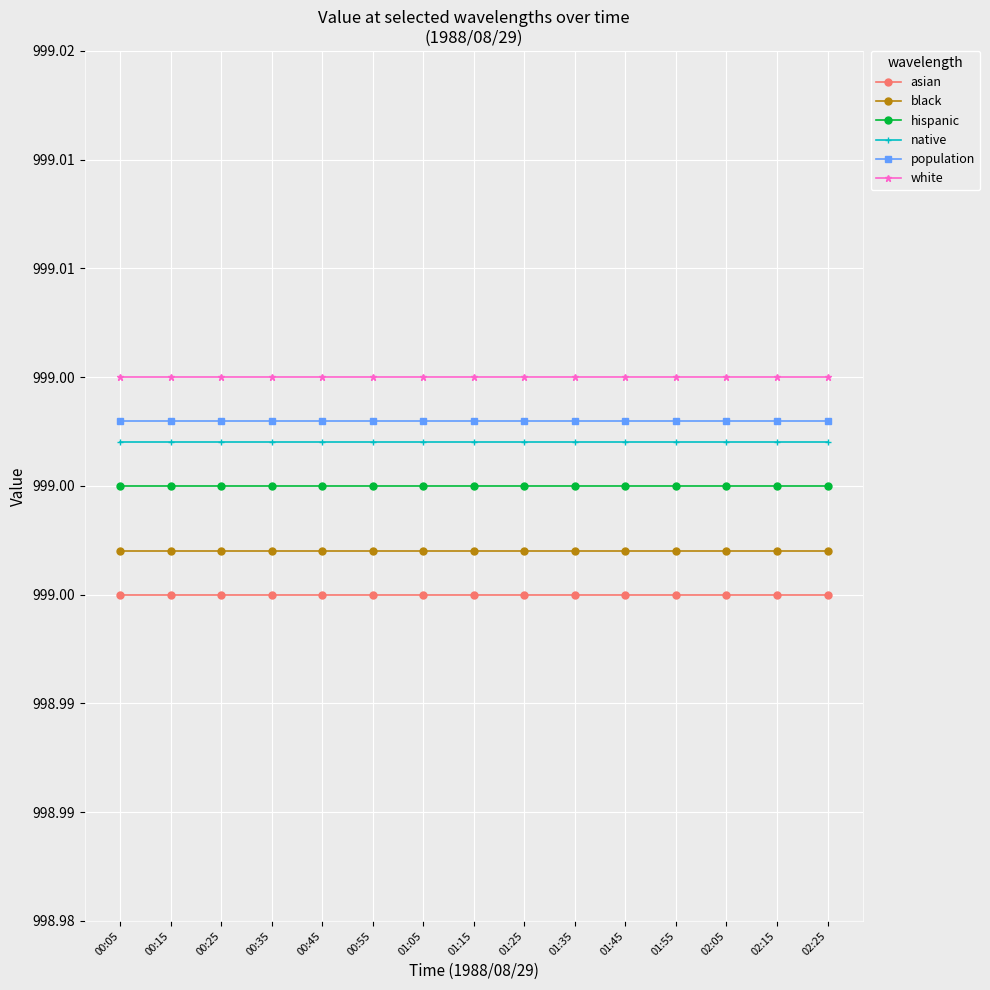

What are all the series names shown in the legend?

asian, black, hispanic, native, population, white